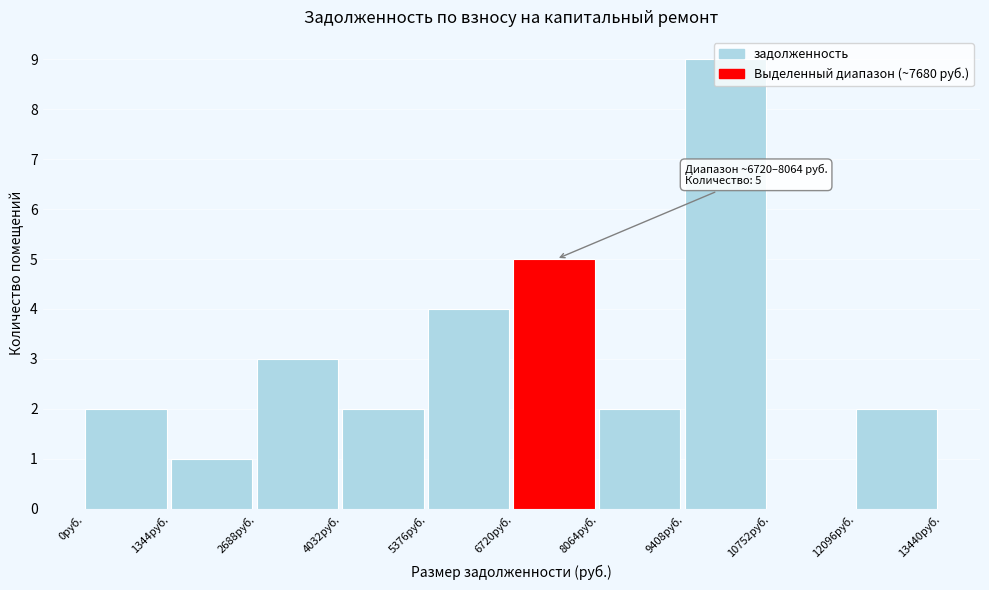

Which range on the x-axis has the tallest bar?

9400 to 10800